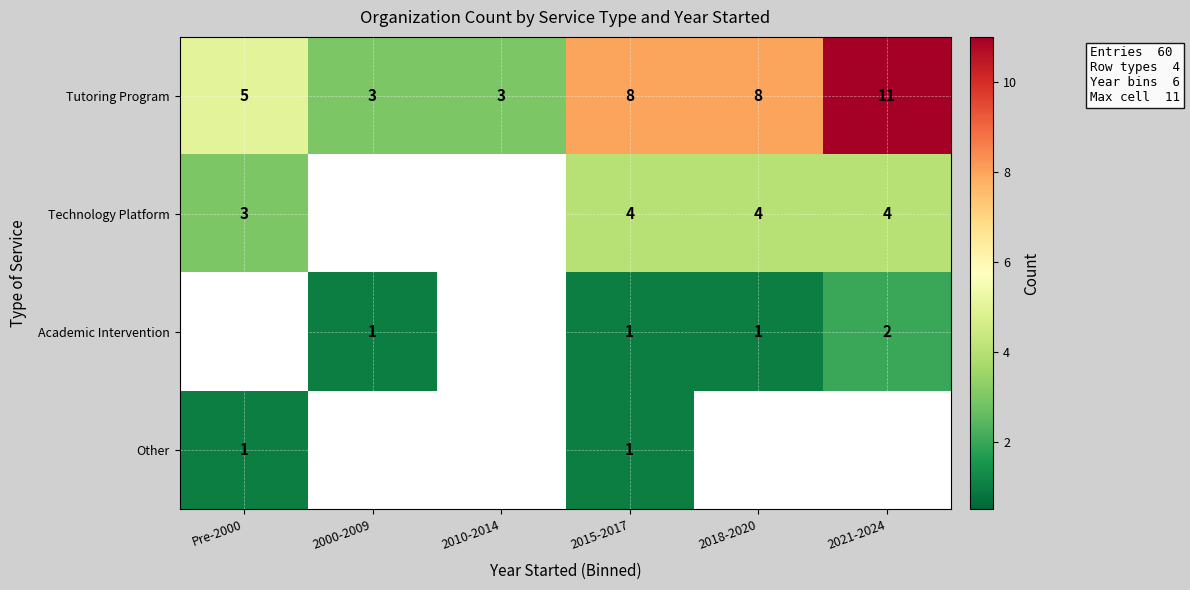

True or false: Technology Platform has a value of 4 at 2021-2024.

True